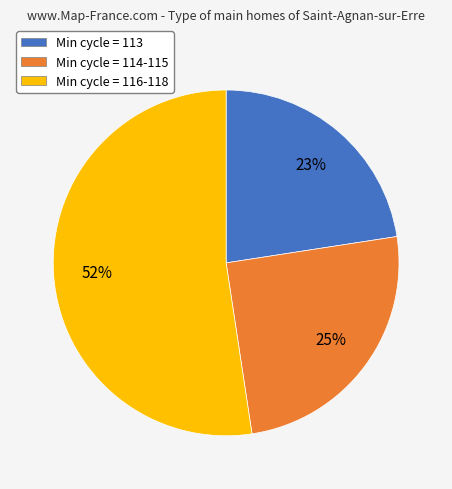

Rank the categories by value from lowest to highest.

Min cycle = 113, Min cycle = 114-115, Min cycle = 116-118